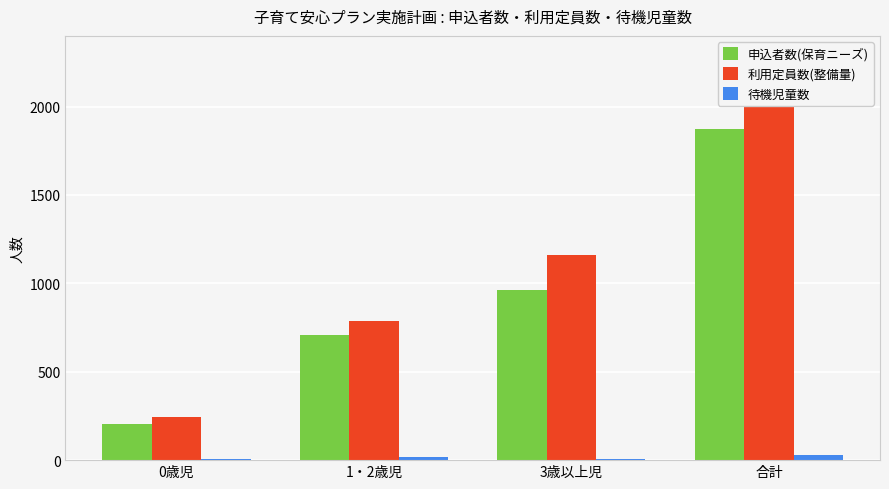

Between 0歳児 and 1・2歳児, which series saw the biggest shift?

利用定員数(整備量)